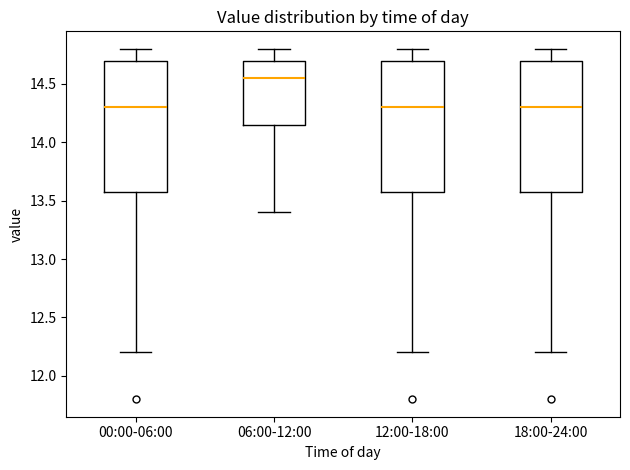

Reading left to right, transcribe this box plot: for each box, give where its median line is, the range the box spans, and where its two whiskers end, as read against the y-axis. The values are not printed on the chart, so give them approximately, as read against the axis.

00:00-06:00: median 14.30, box 13.60 to 14.70, whiskers 12.20 to 14.80
06:00-12:00: median 14.55, box 14.15 to 14.70, whiskers 13.40 to 14.80
12:00-18:00: median 14.30, box 13.60 to 14.70, whiskers 12.20 to 14.80
18:00-24:00: median 14.30, box 13.60 to 14.70, whiskers 12.20 to 14.80